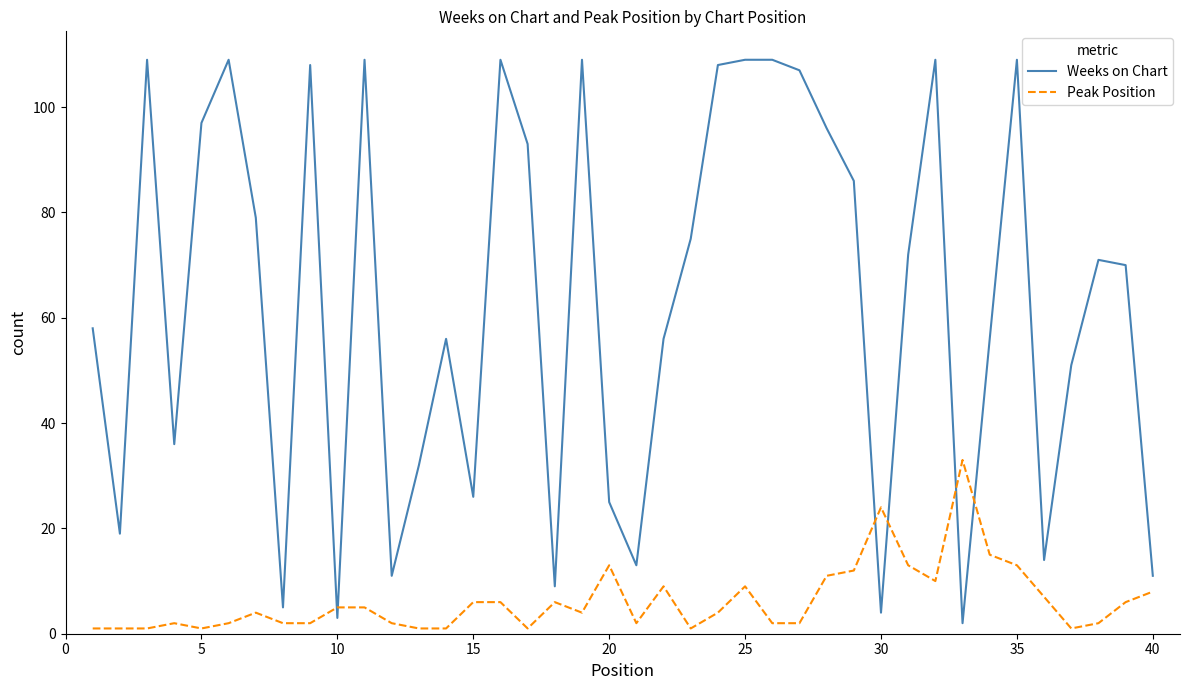

Which series has the largest total across all categories?

Weeks on Chart